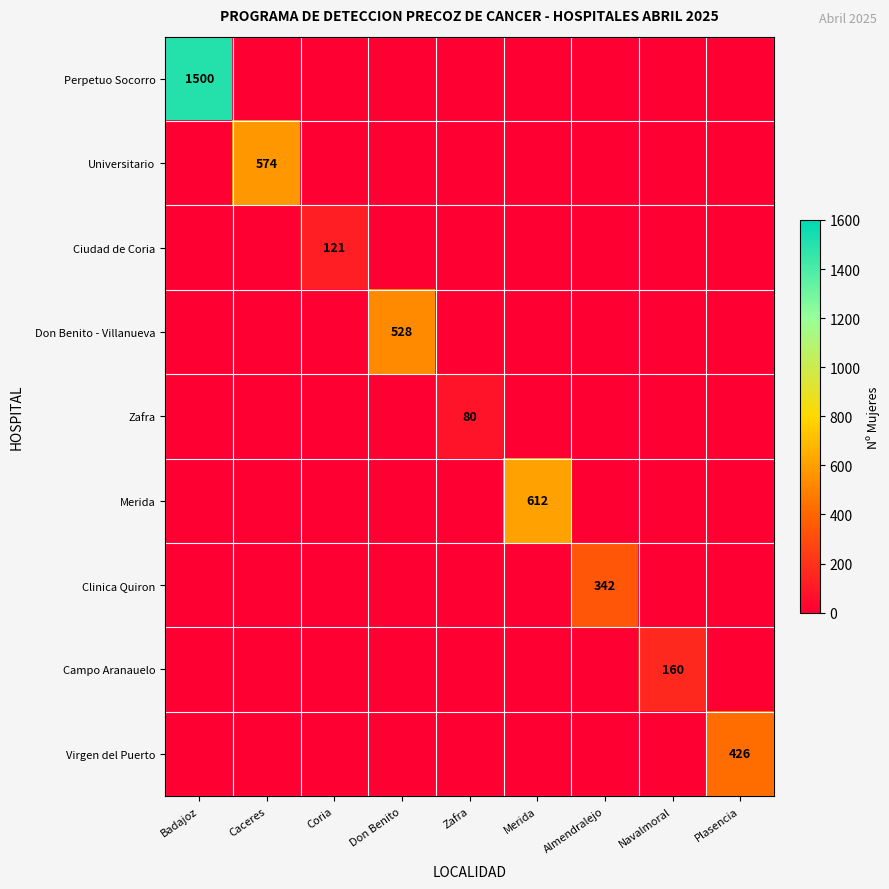

What is the difference between the highest and lowest values at Plasencia?

426